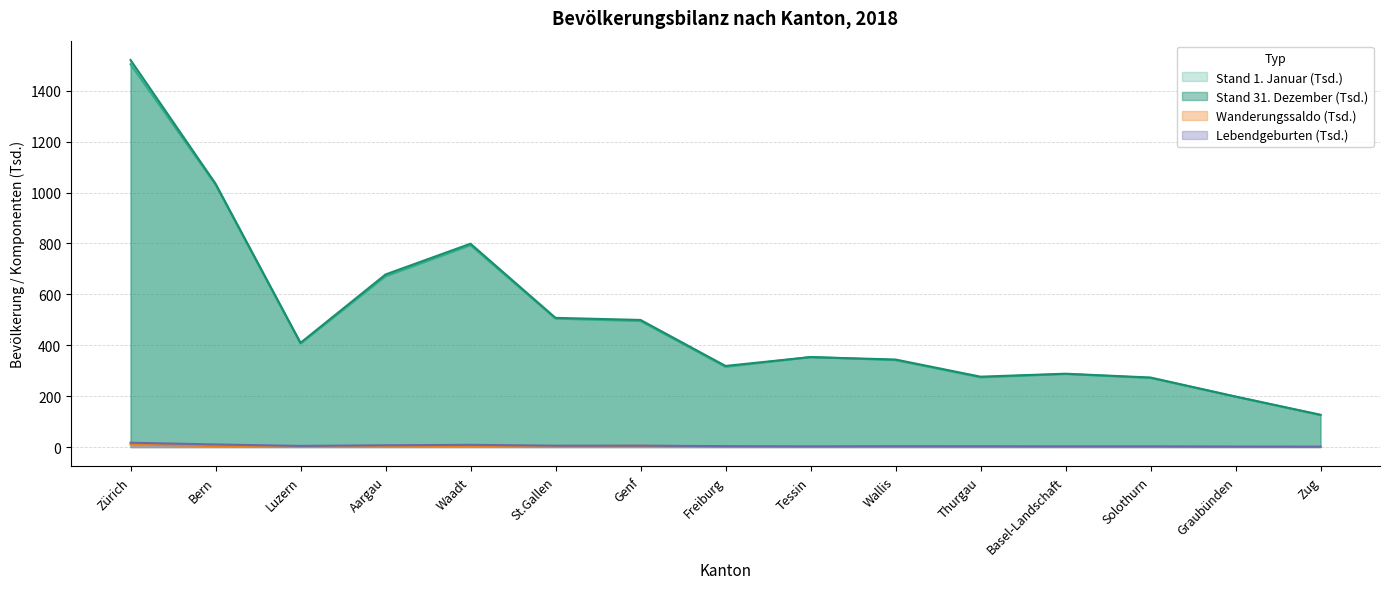

In Stand 31. Dezember, how many points are lower than both neighbors (excluding endpoints)?

3